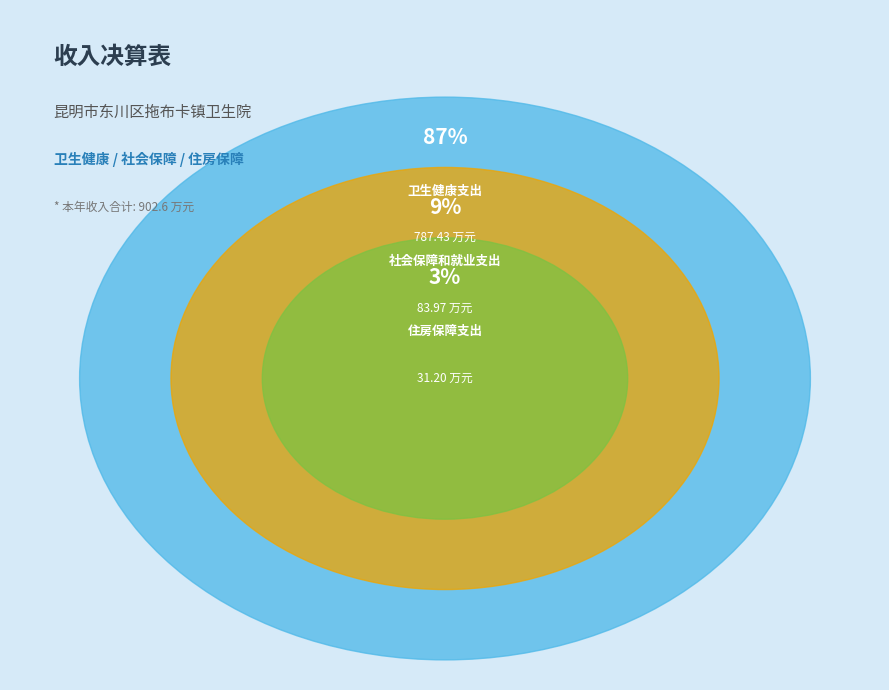

What percentage is NOT represented by 社会保障和就业支出?

90.7%